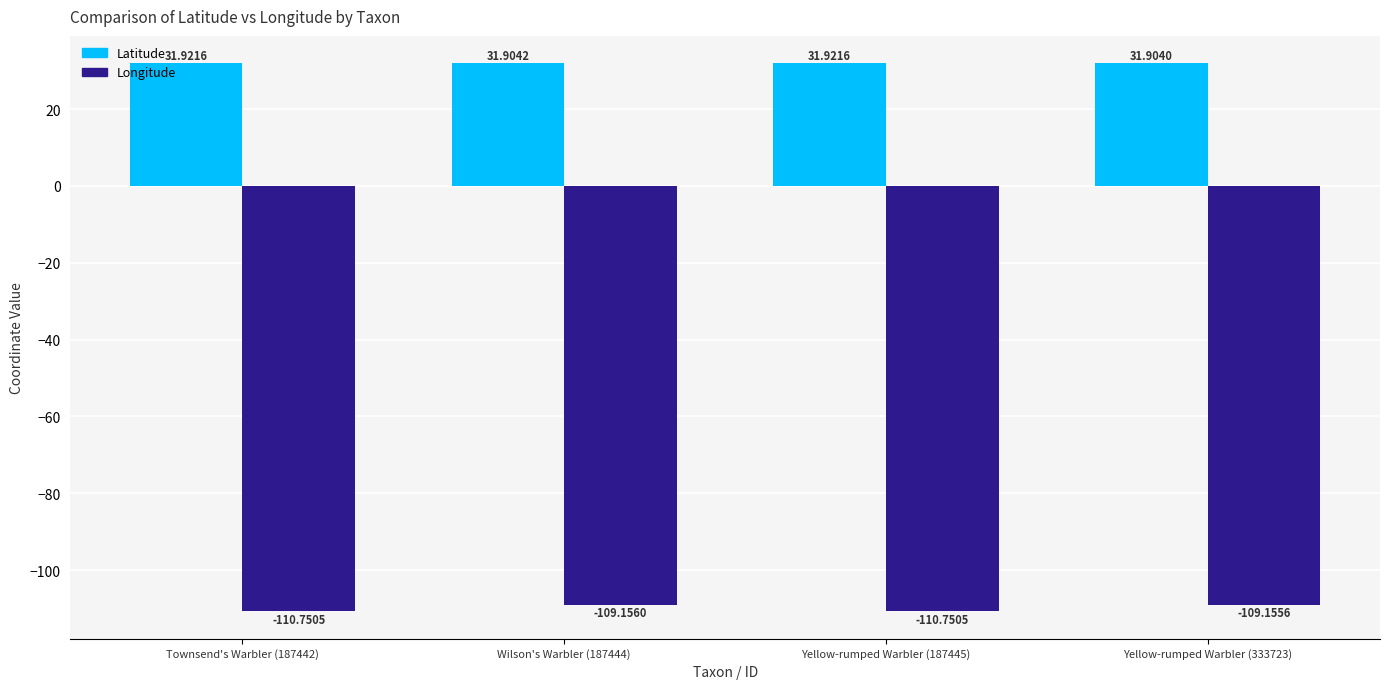

What is the lowest value of the Longitude series?

-110.8